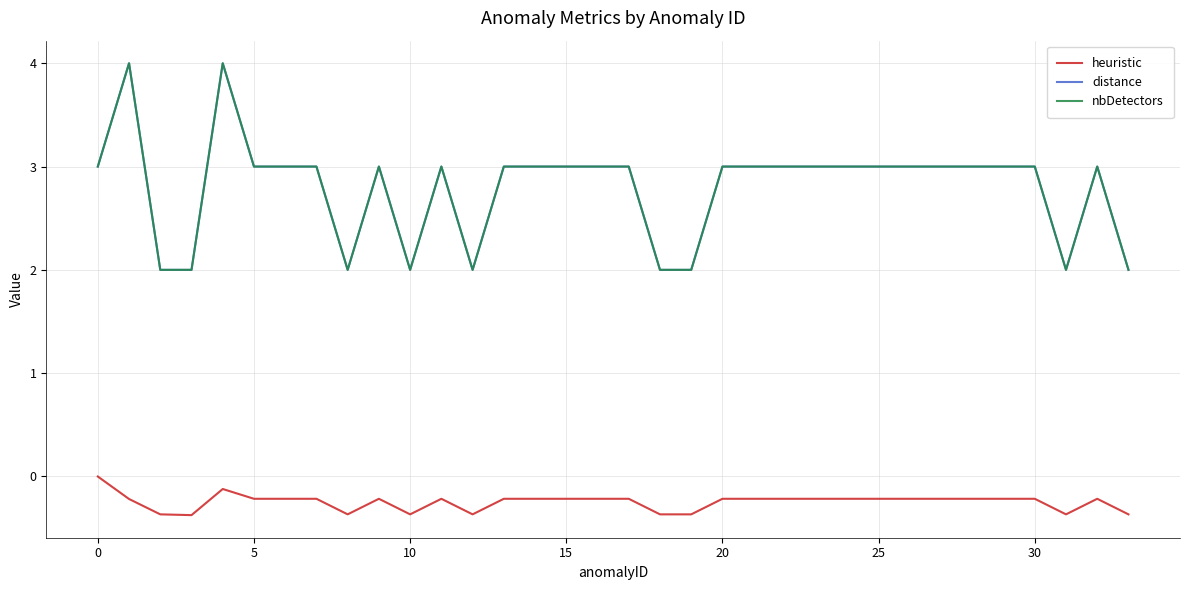

True or false: distance and heuristic cross at least once.

False